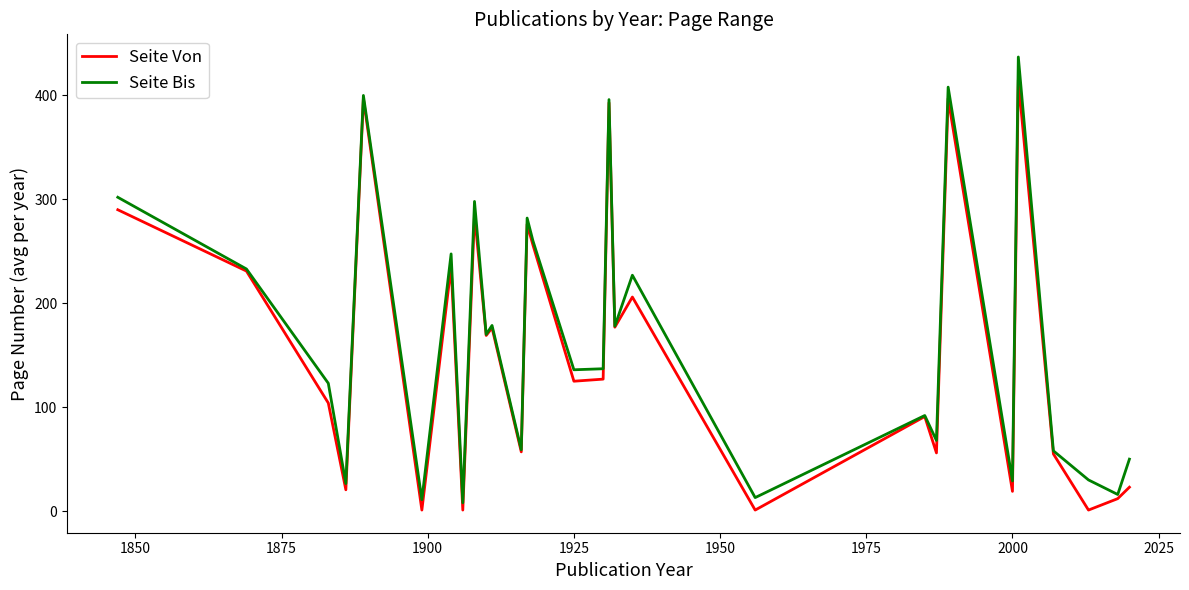

Rank the series by their maximum value, from lowest to highest.

Seite Von, Seite Bis